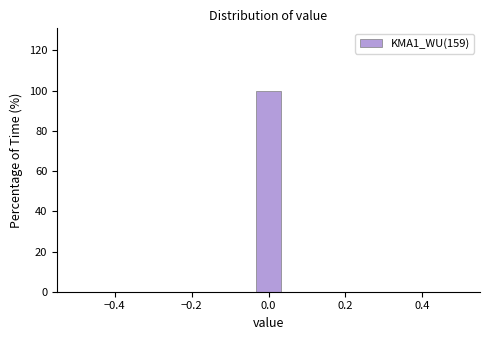

Read against the x-axis, roughly where is the centre of the tallest bar?

0.00